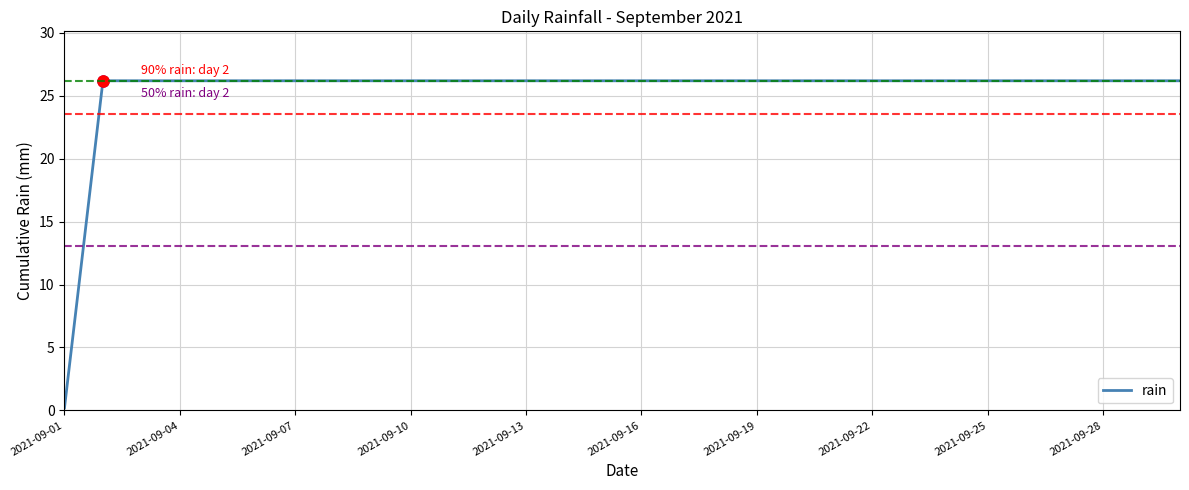

What is the greatest value displayed?

26.2